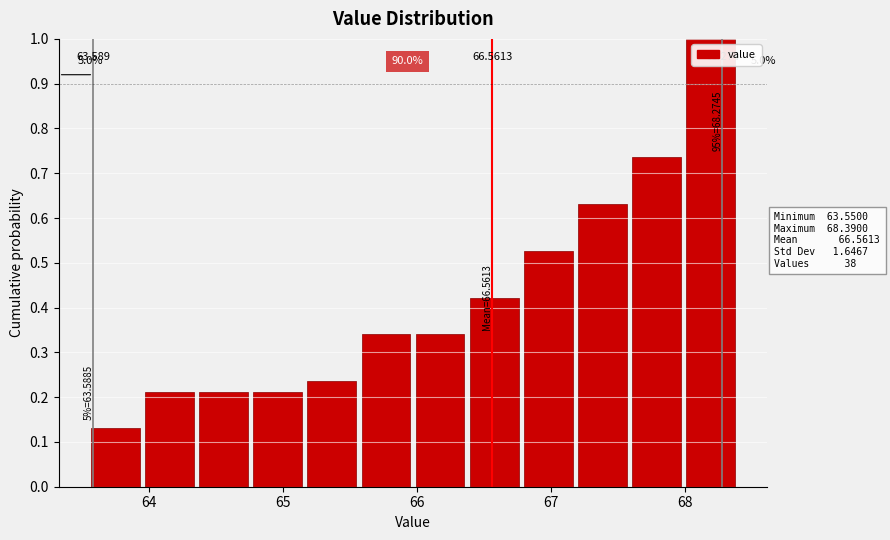

Which range on the x-axis has the tallest bar?

68.0 to 68.4